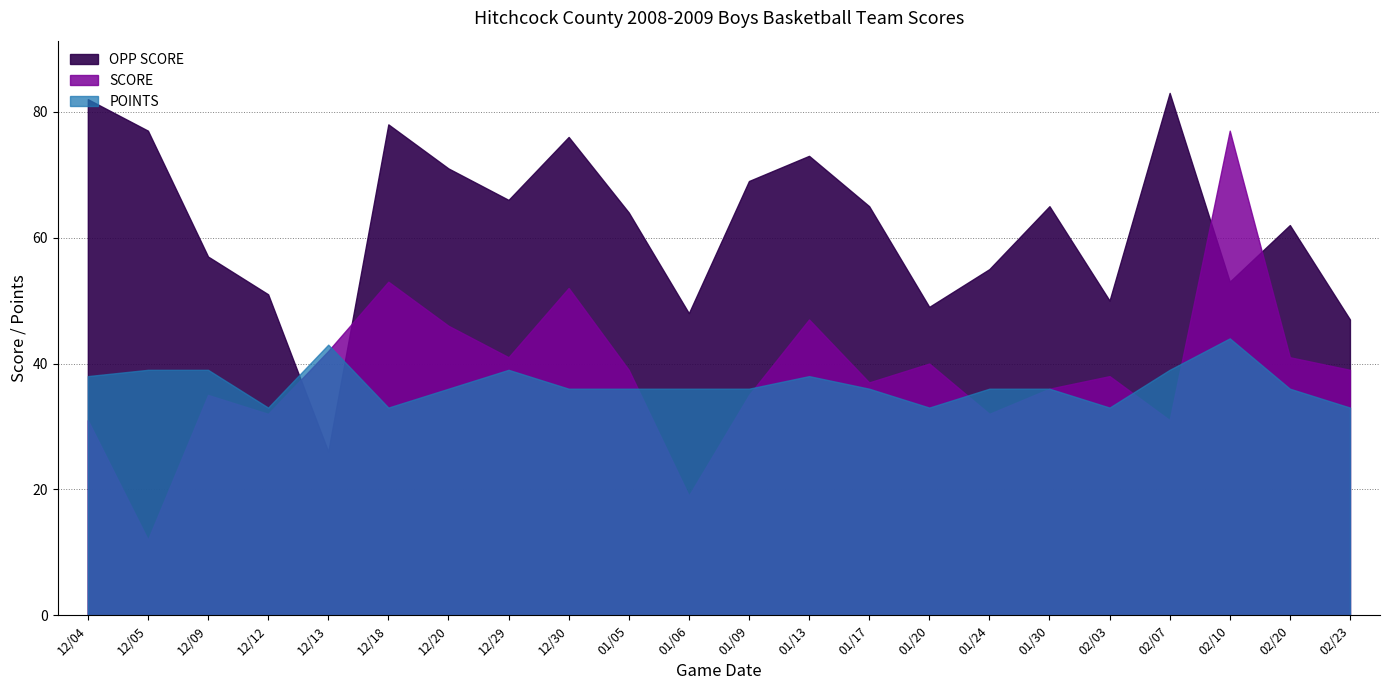

What is the minimum value shown in the chart?

12